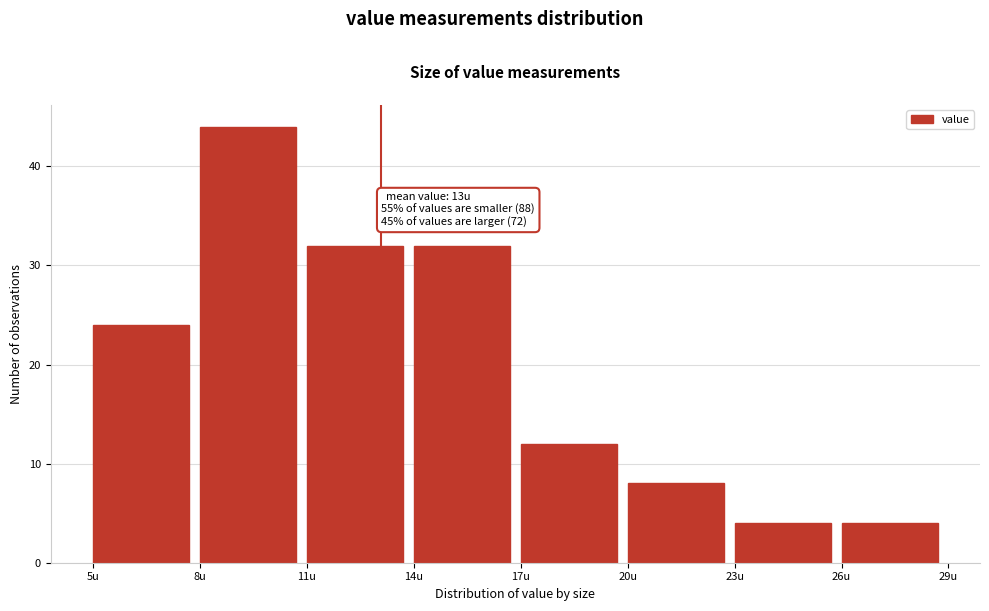

Over which range of the x-axis is the bar tallest?

8 to 11